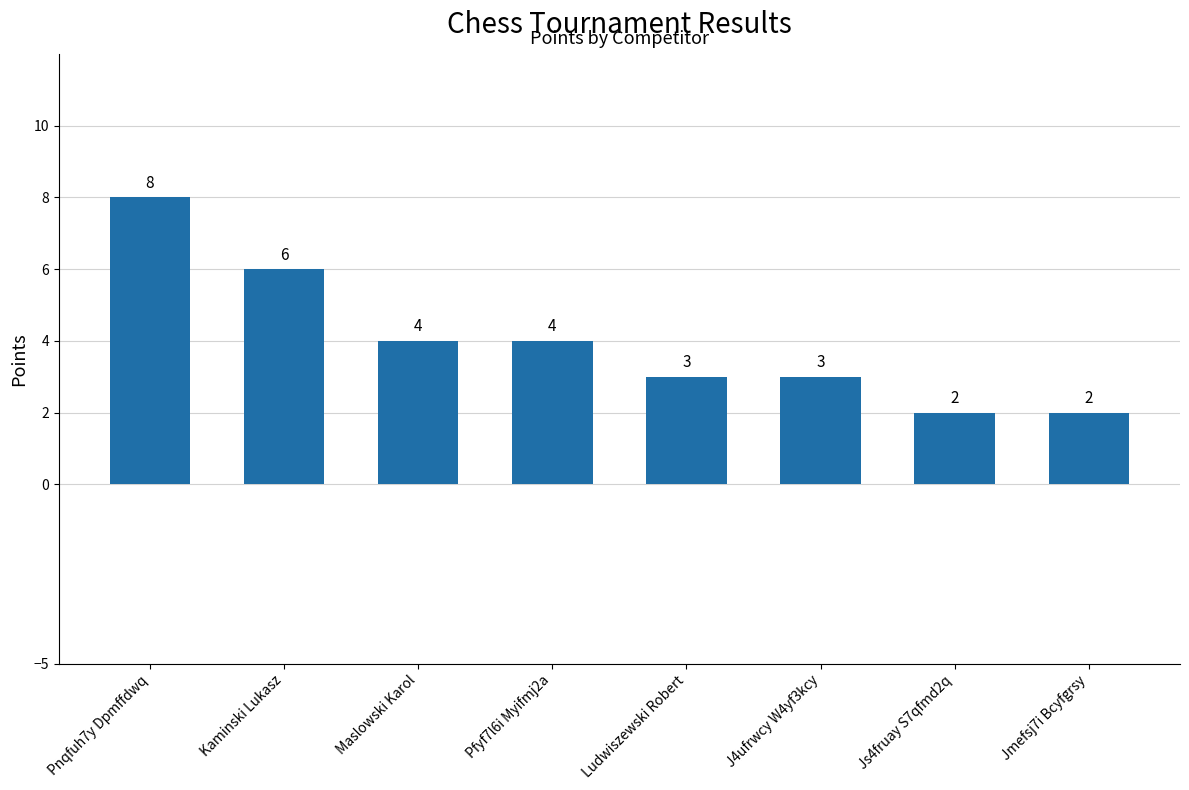

What is the value of the 4th bar from the left?

4